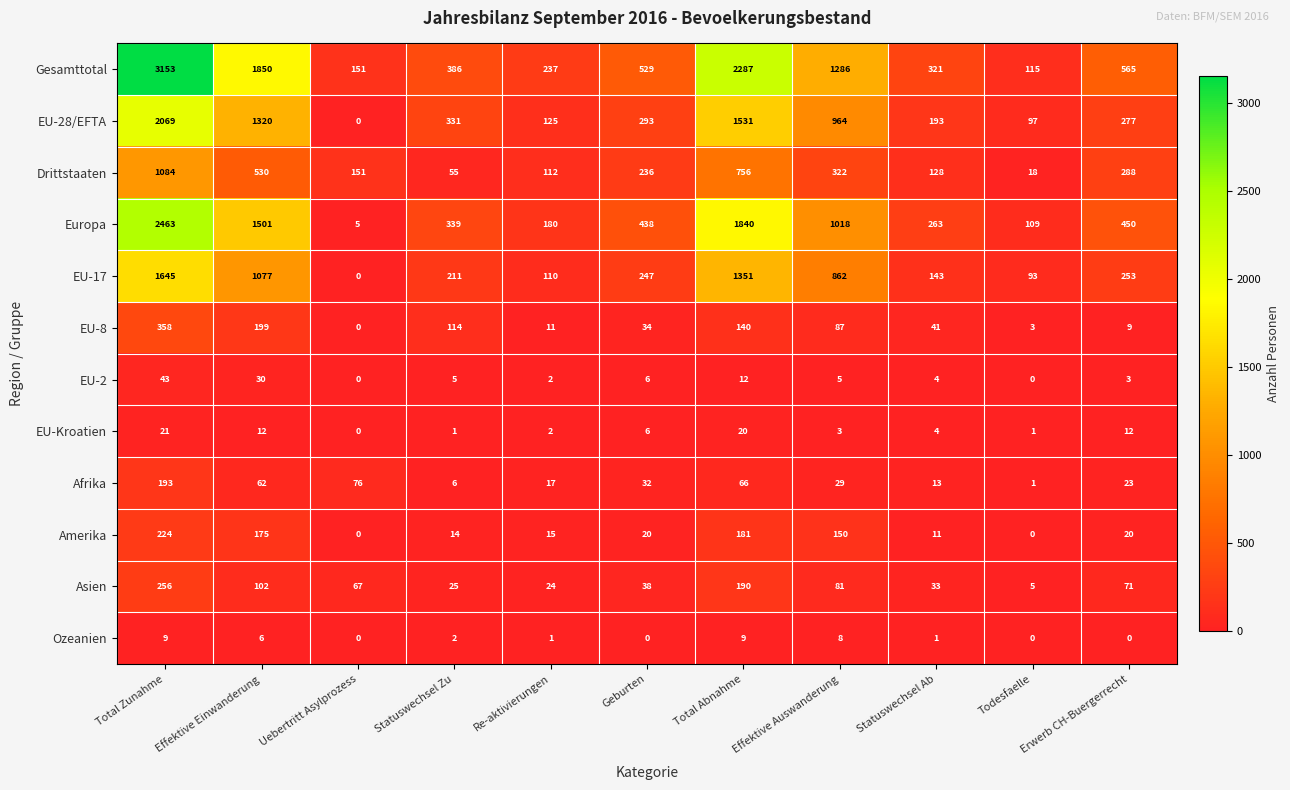

Which series has the largest total across all categories?

Gesamttotal